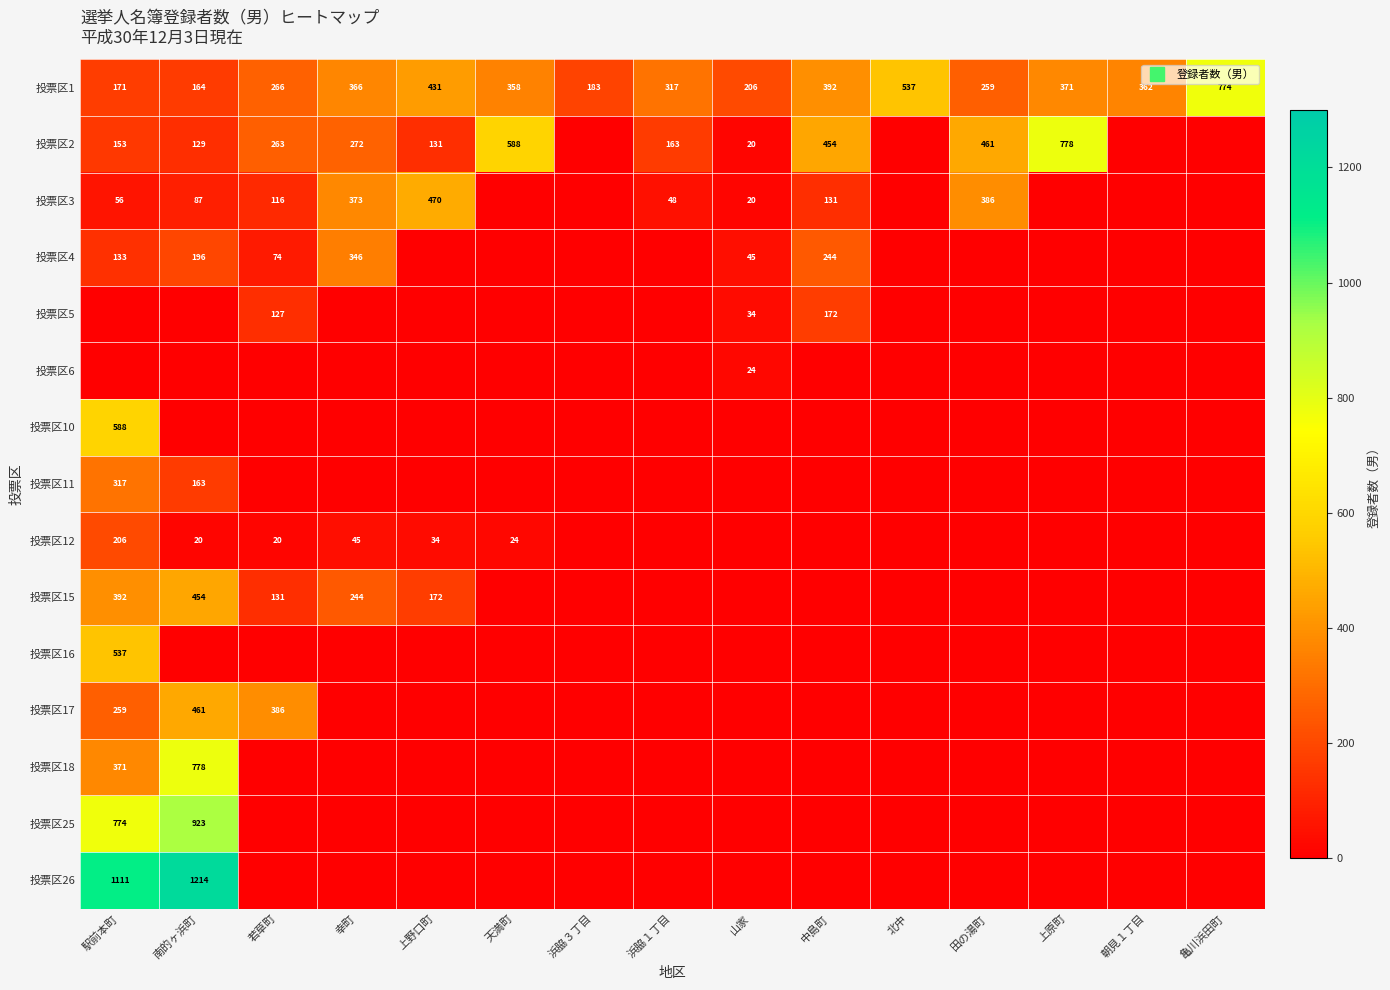

Which has a higher value, 幸町 or 上原町?

上原町